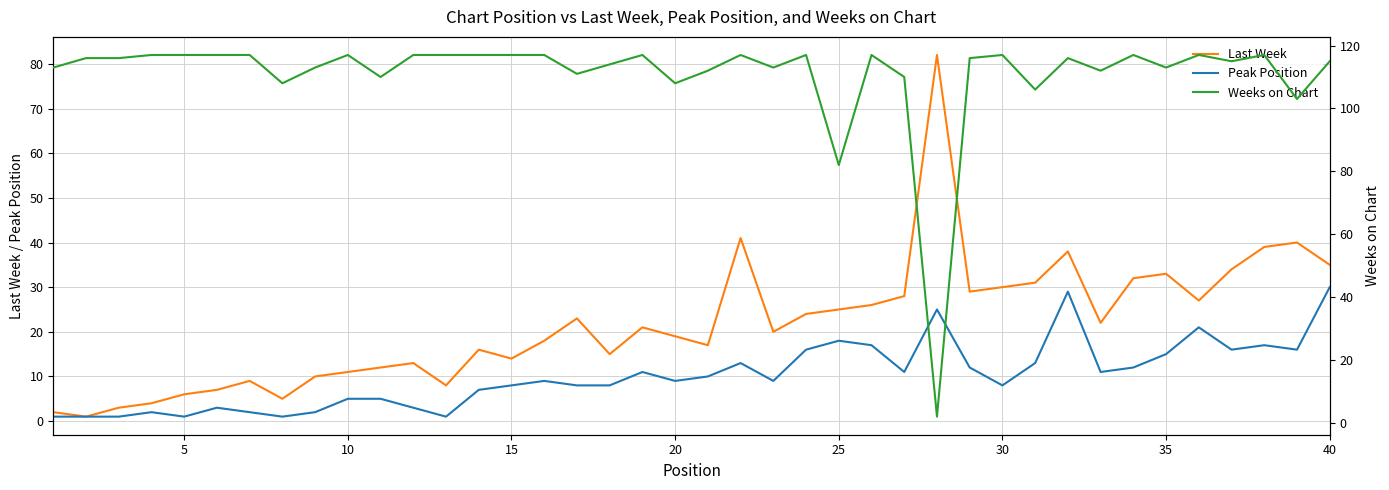

Is the value of Peak Position at 10 greater than the value of Last Week at 15?

No